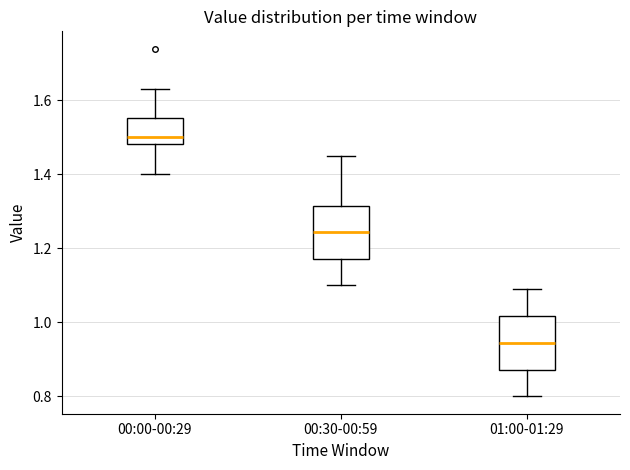

Reading left to right, read every box against the y-axis: the position of its median line, the range the box covers, and the ends of its whiskers. The values are not printed on the chart, so give them approximately, as read against the axis.

00:00-00:29: median 1.50, box 1.48 to 1.56, whiskers 1.40 to 1.64
00:30-00:59: median 1.24, box 1.18 to 1.32, whiskers 1.10 to 1.46
01:00-01:29: median 0.94, box 0.88 to 1.02, whiskers 0.80 to 1.10